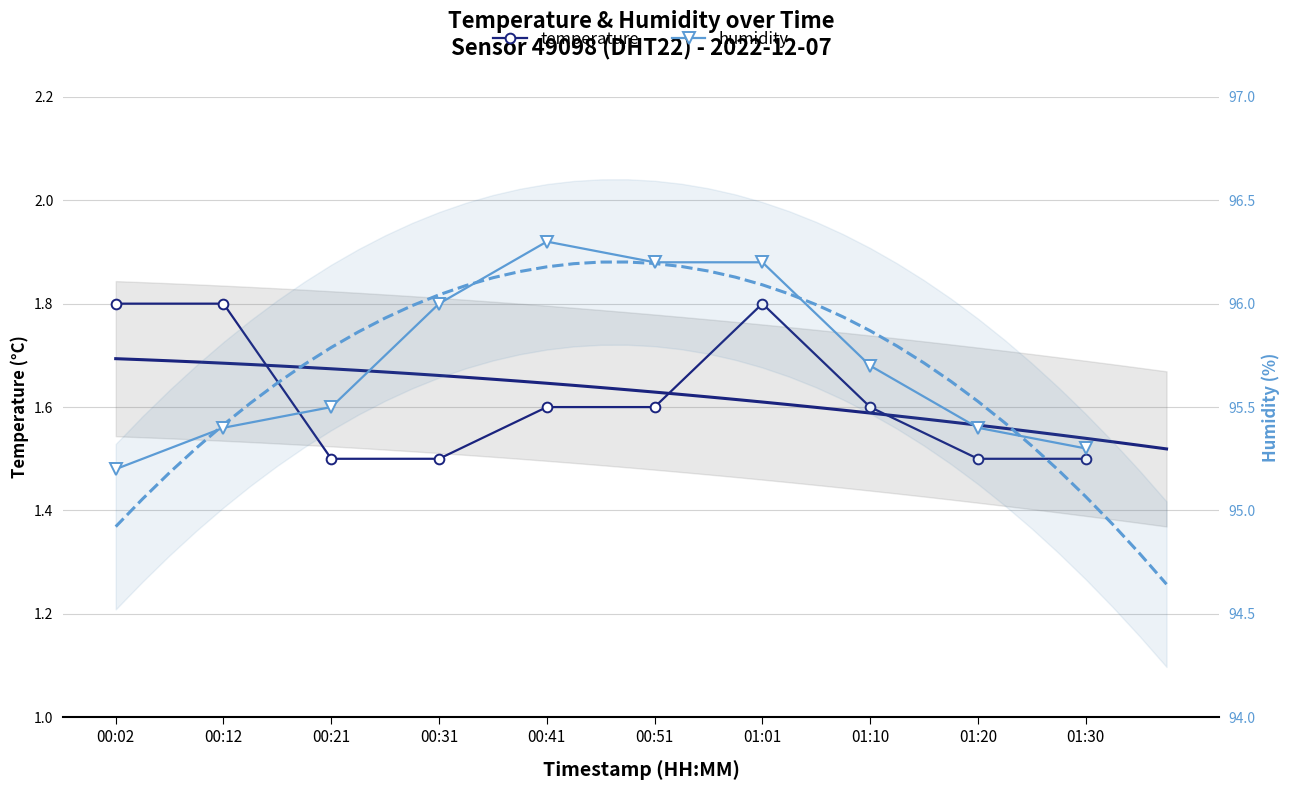

In humidity, how many points are higher than both neighbors (excluding endpoints)?

1